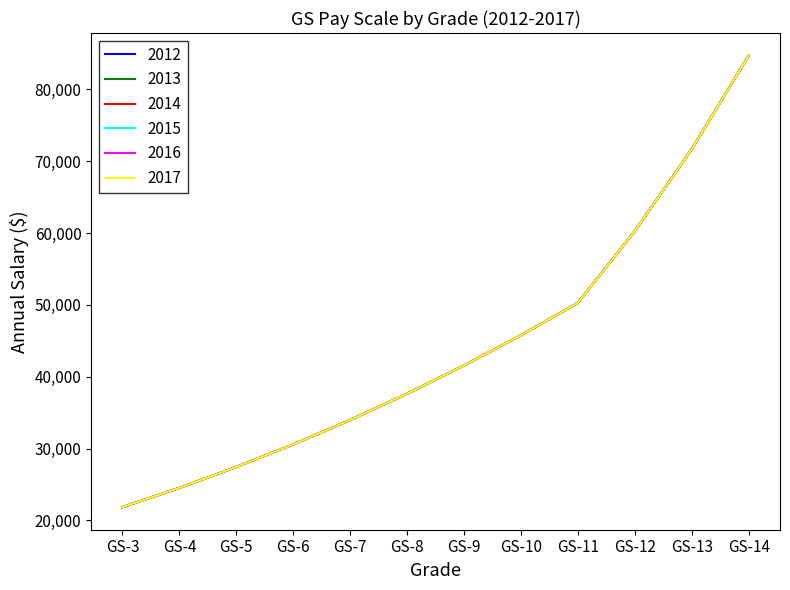

Rank the series at GS-8 from highest to lowest value.

2012, 2013, 2014, 2015, 2016, 2017